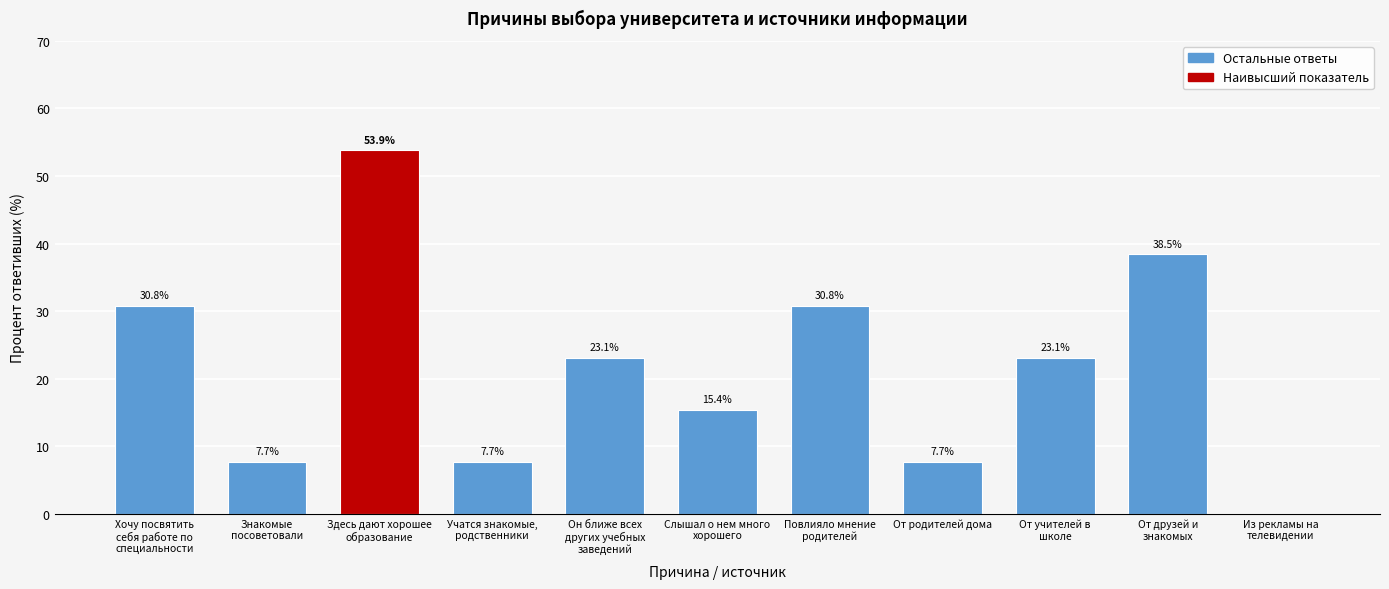

What is the maximum value shown in the chart?

53.9